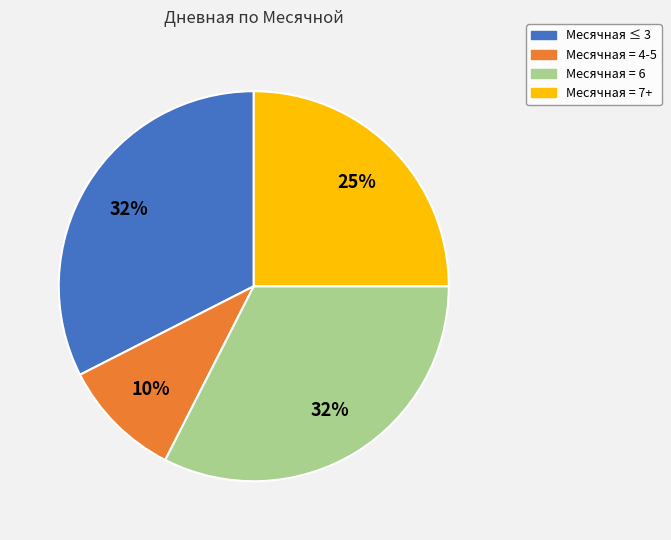

To the nearest percent, what is the difference between the largest and smallest slice percentages?

22%